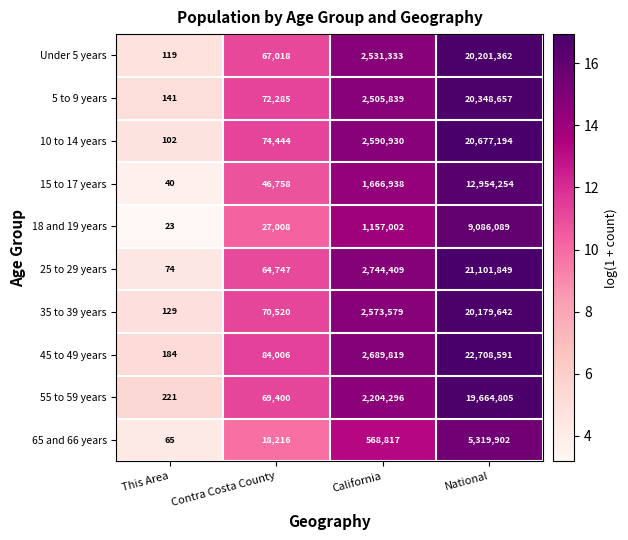

Which series has the largest range (max minus min)?

45 to 49 years